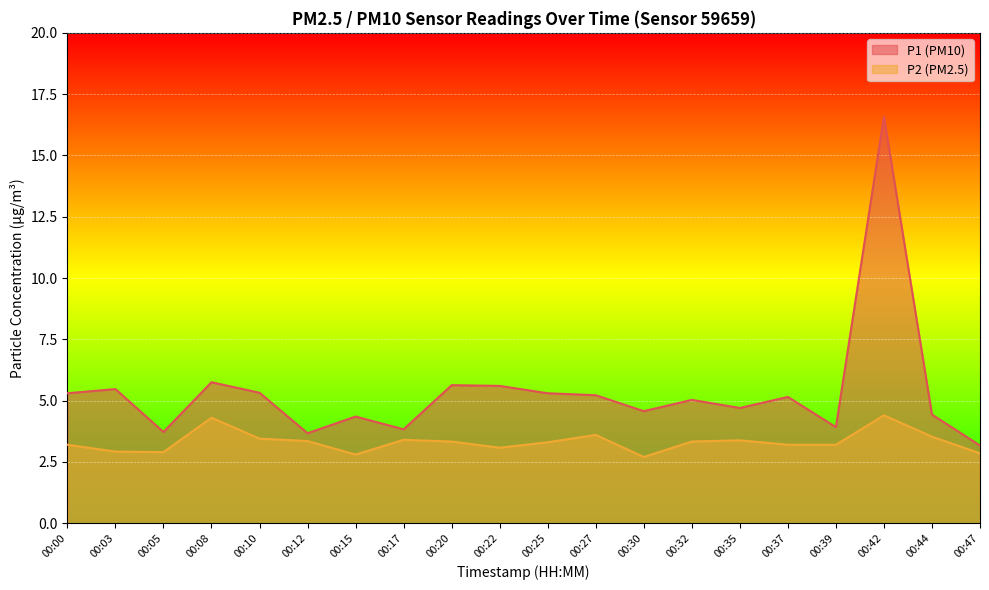

True or false: P1 and P2 intersect in this chart.

False